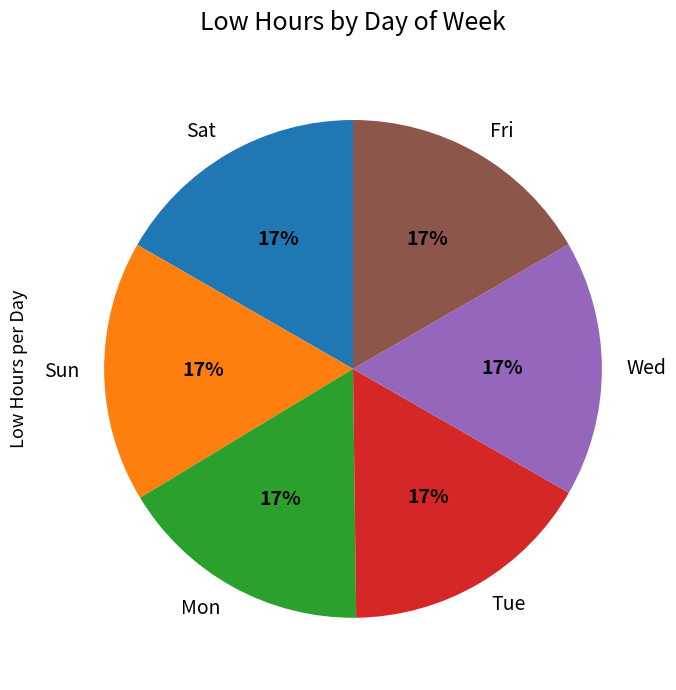

True or false: Fri accounts for 8% of the total.

False